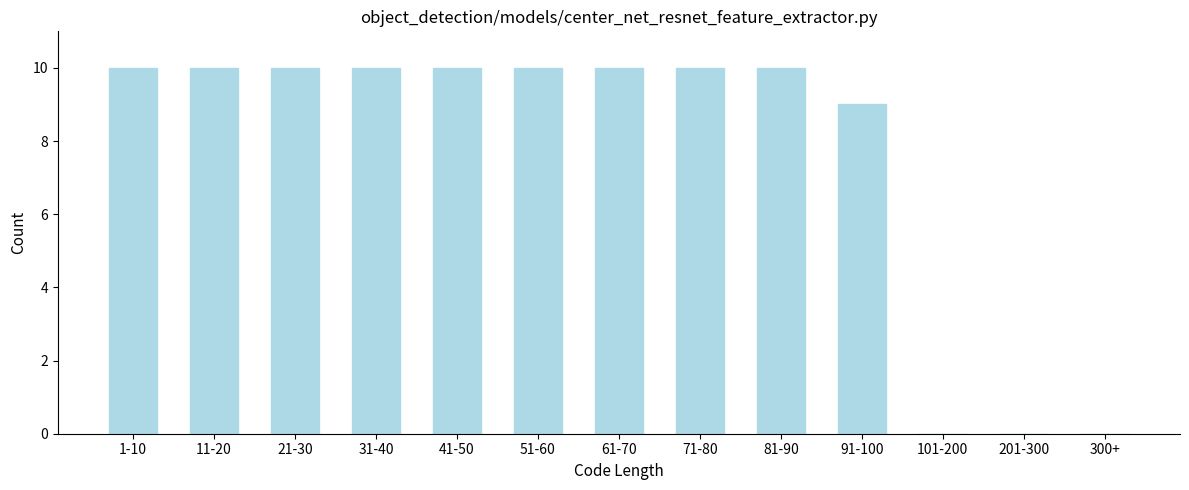

Reading left to right, extract all data points from this chart.

1-10=10	11-20=10	21-30=10	31-40=10	41-50=10	51-60=10	61-70=10	71-80=10	81-90=10	91-100=9	101-200=0	201-300=0	300+=0